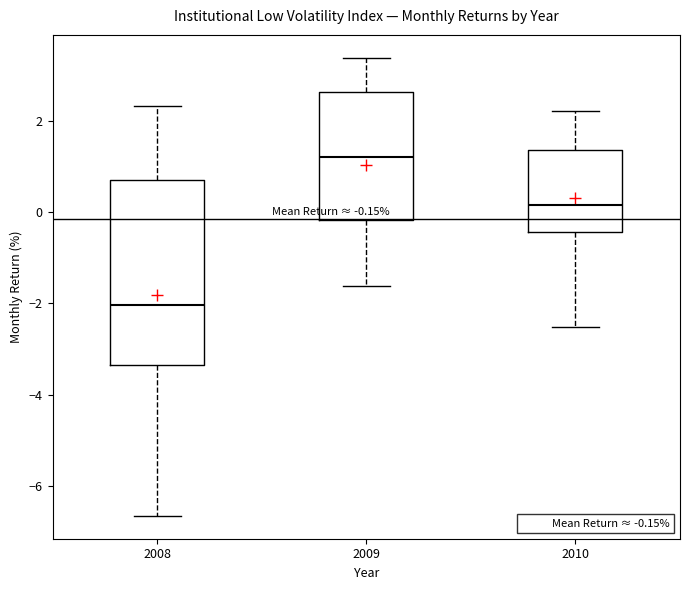

Comparing the boxes themselves (not the whiskers), which one is the tallest?

2008